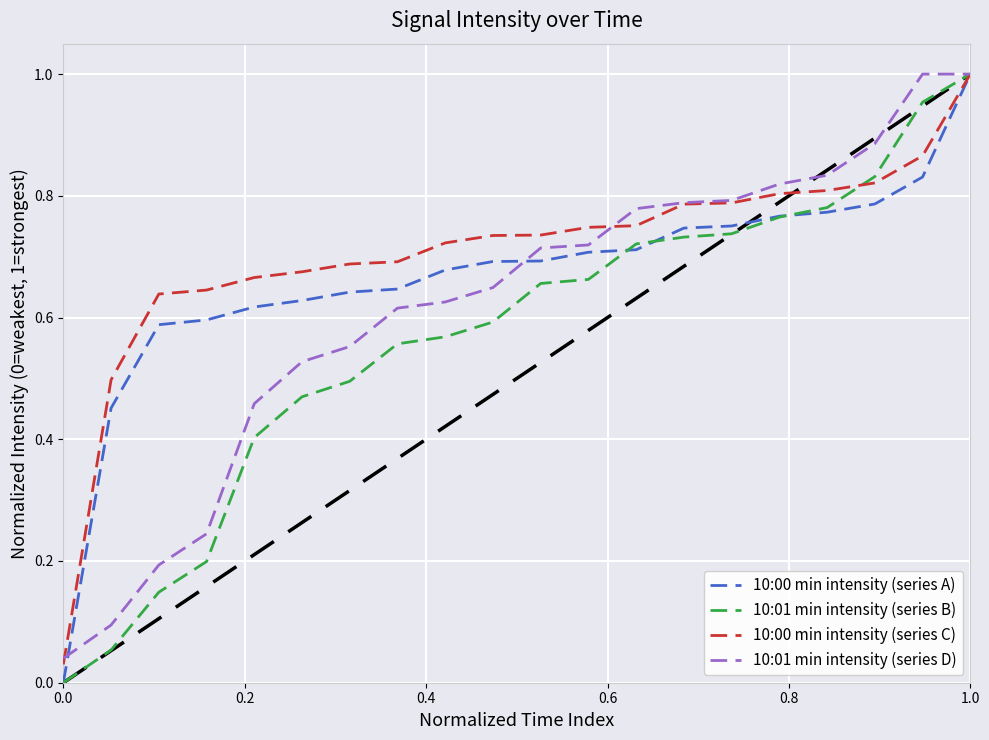

List the series in order of their overall mean, highest first.

10:00 min intensity (series C), 10:00 min intensity (series A), 10:01 min intensity (series D), 10:01 min intensity (series B)